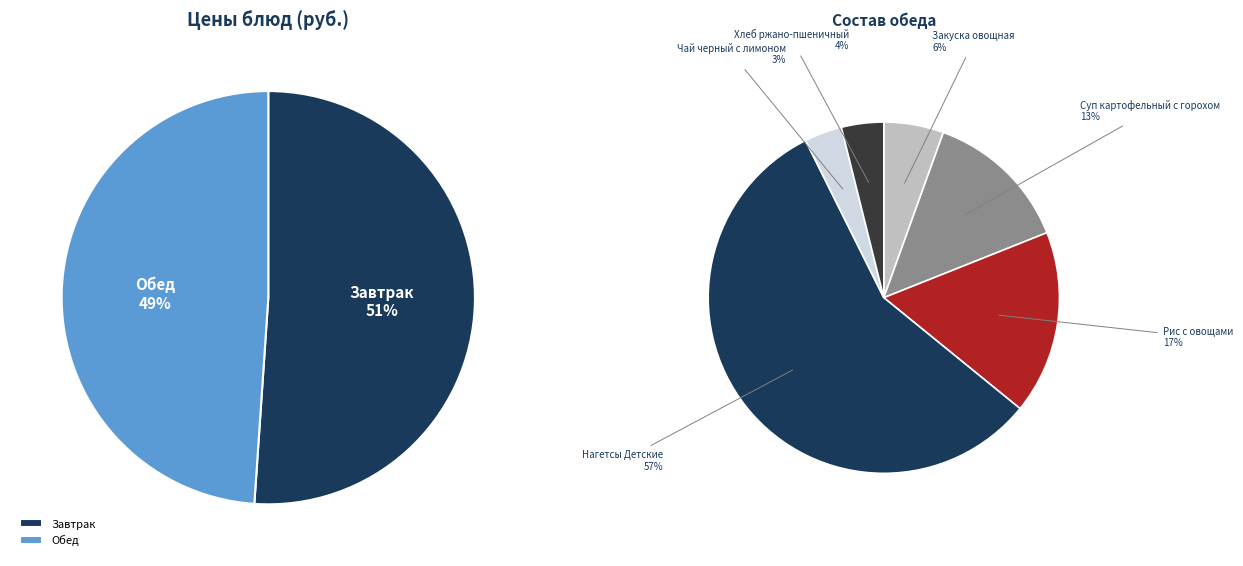

True or false: Молоко сгущенное accounts for 1% of the total.

False